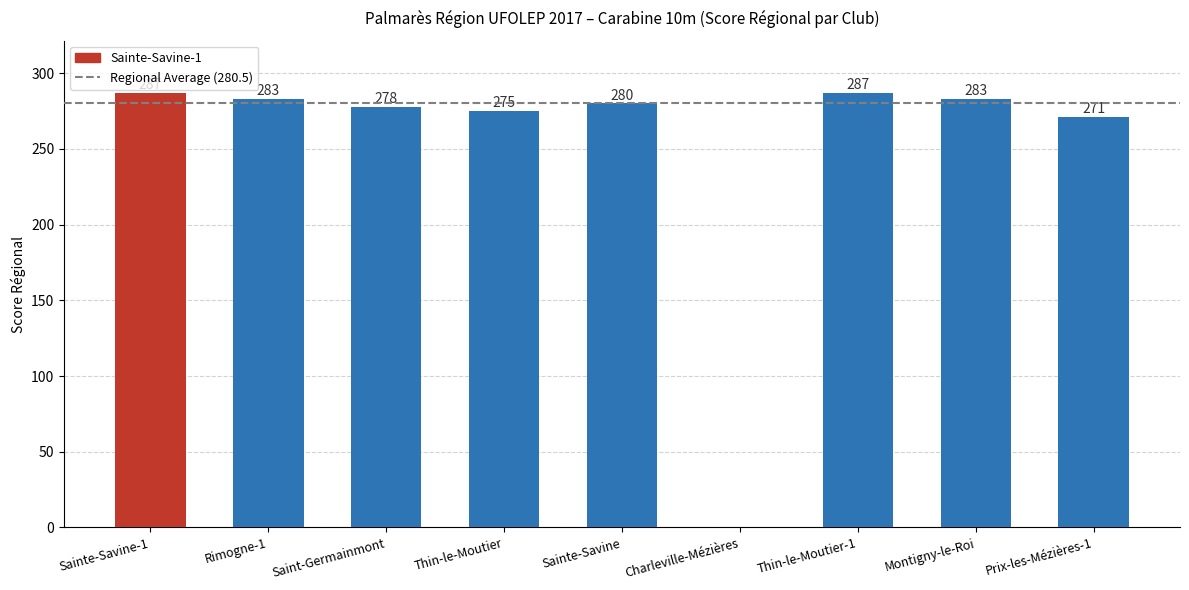

What is the maximum value shown in the chart?

287